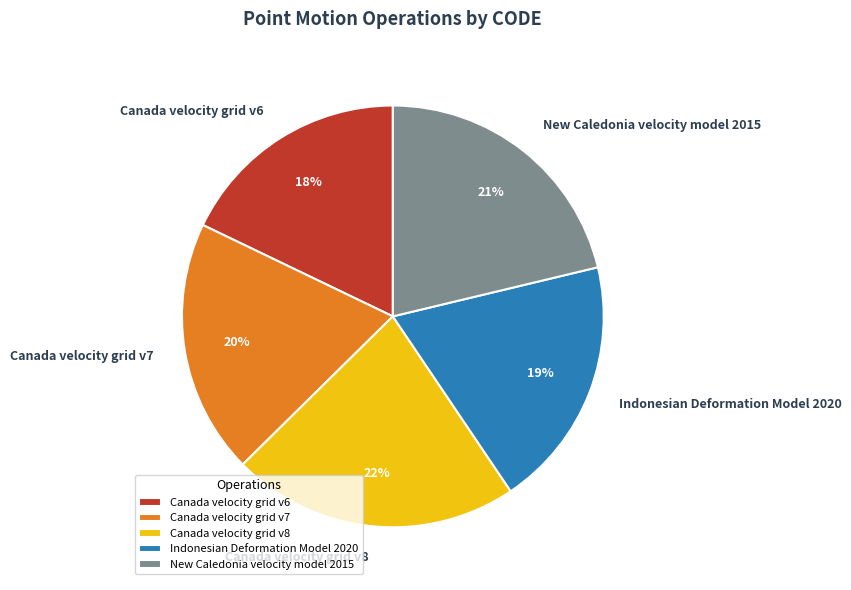

To the nearest percent, what is the average slice percentage?

20%